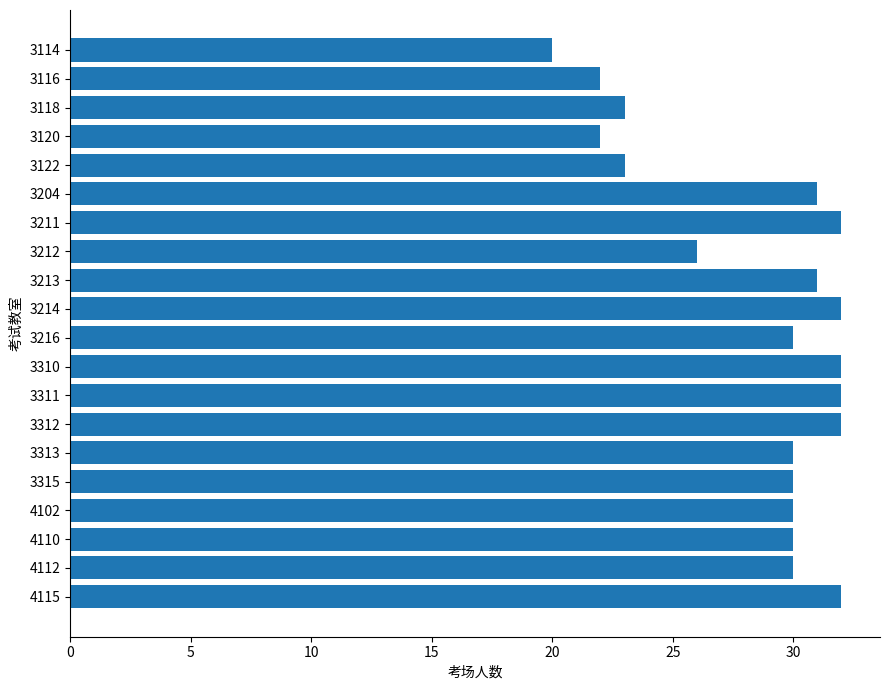

True or false: the data shows 7 at 3114.

False